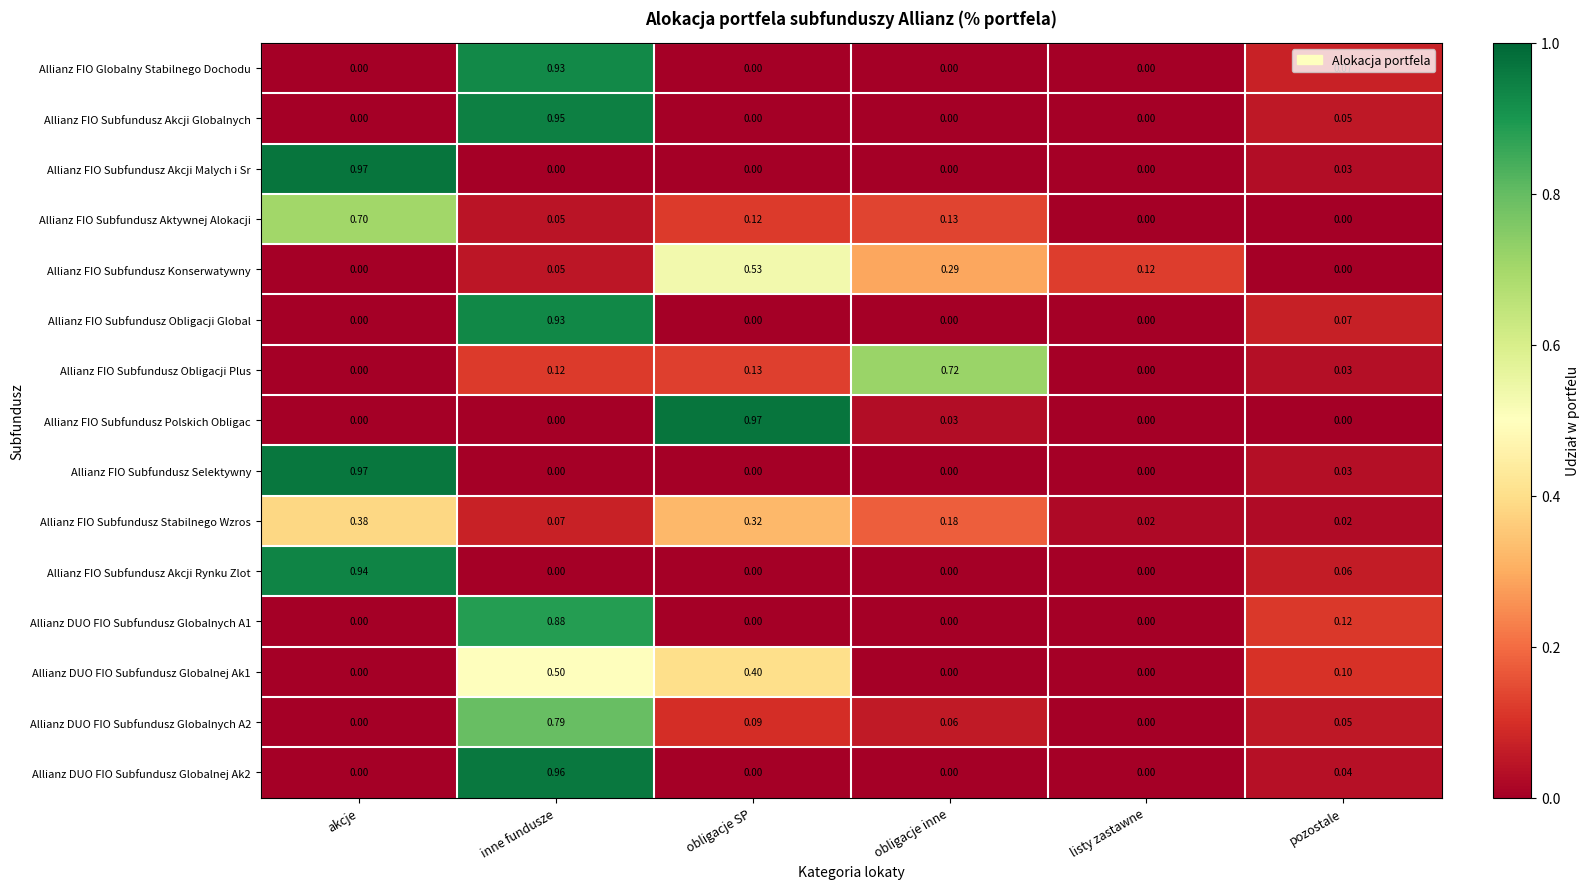

What is the total value across all series at obligacje inne?

1.4